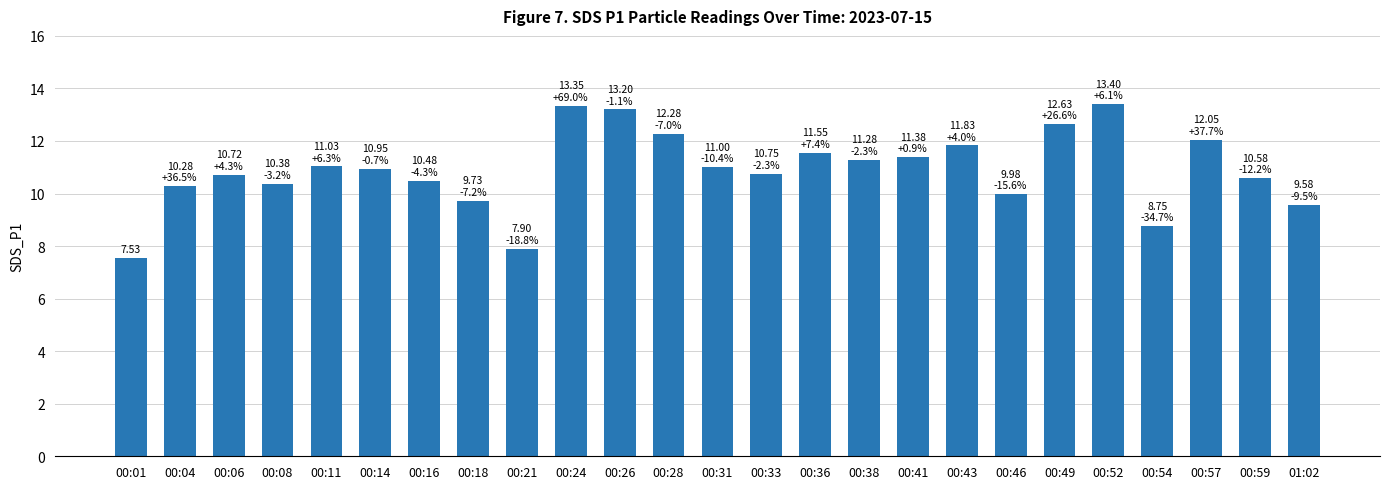

At which label does the data first exceed 10?

00:04